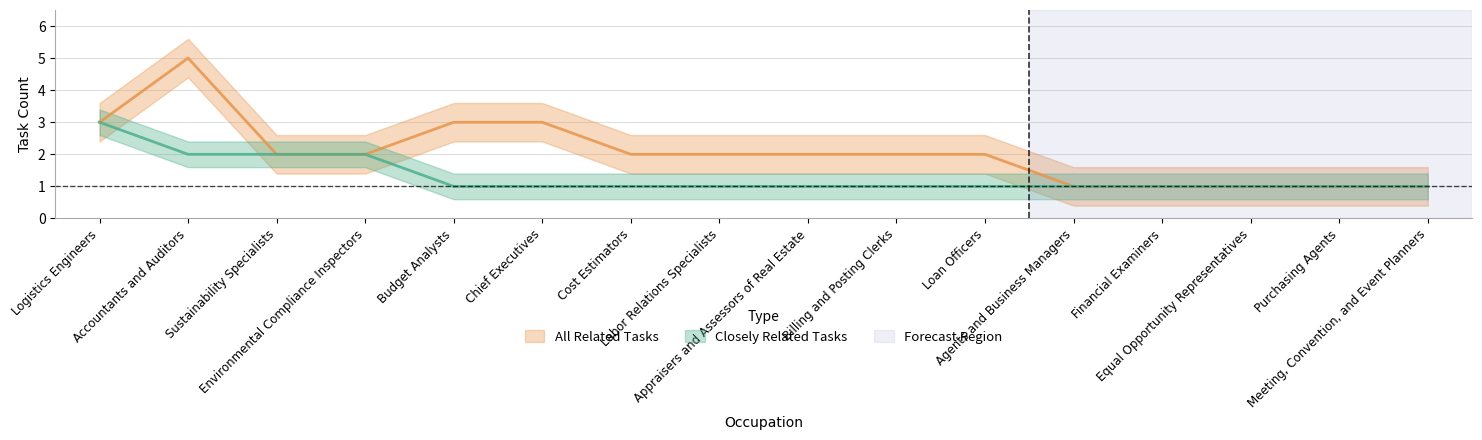

True or false: Closely Related Tasks and All Related Tasks intersect in this chart.

False